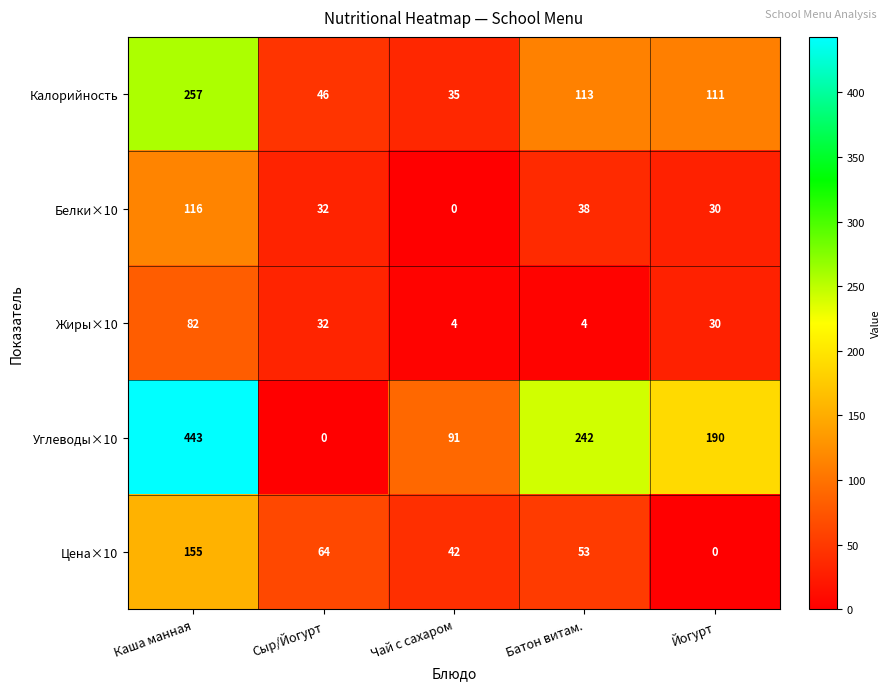

The value of Жиры×10 at Чай с сахаром is 1. True or false?

False